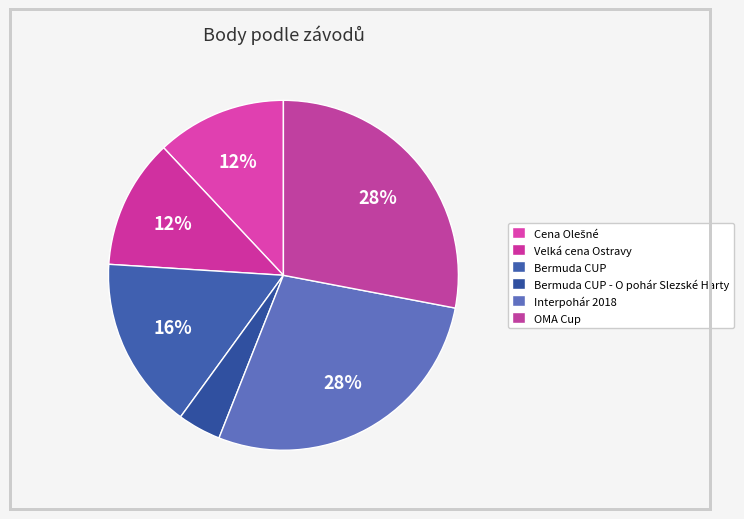

Which category has the biggest portion of the pie?

Interpohár 2018